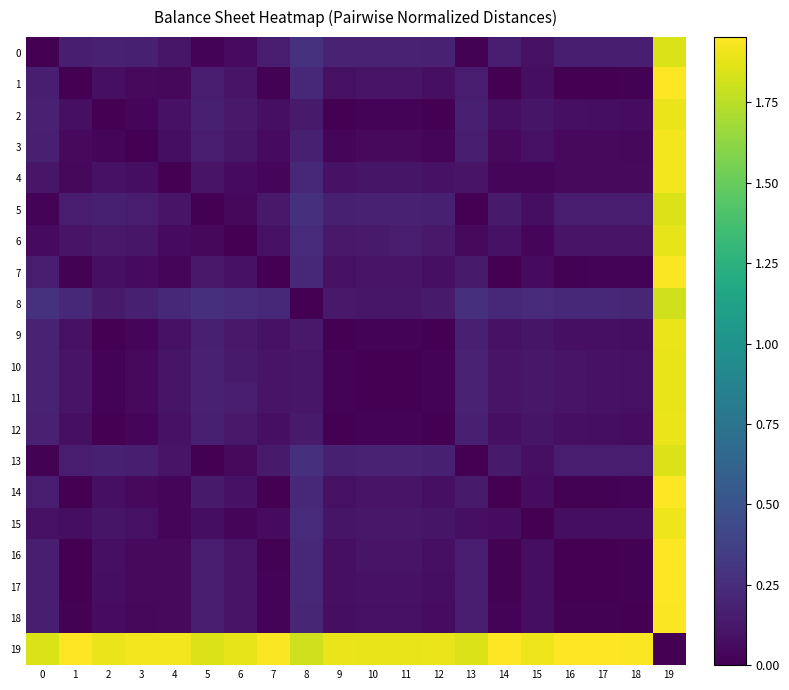

Which category has the highest value across all series?

19